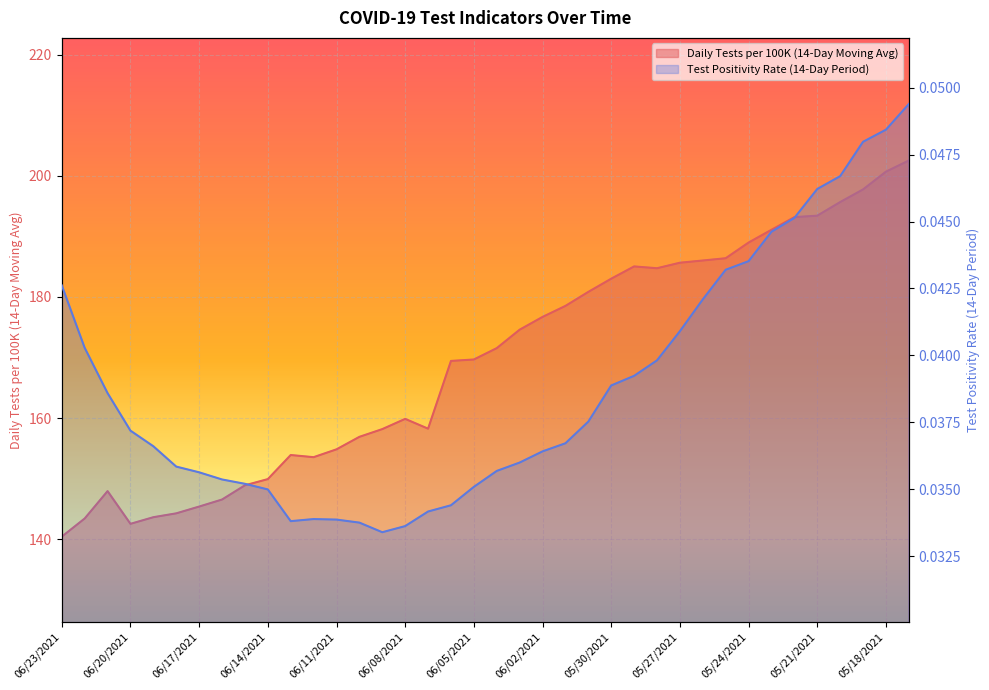

How many Test Positivity Rate (14-Day Period) values are between 0 and 1?

38